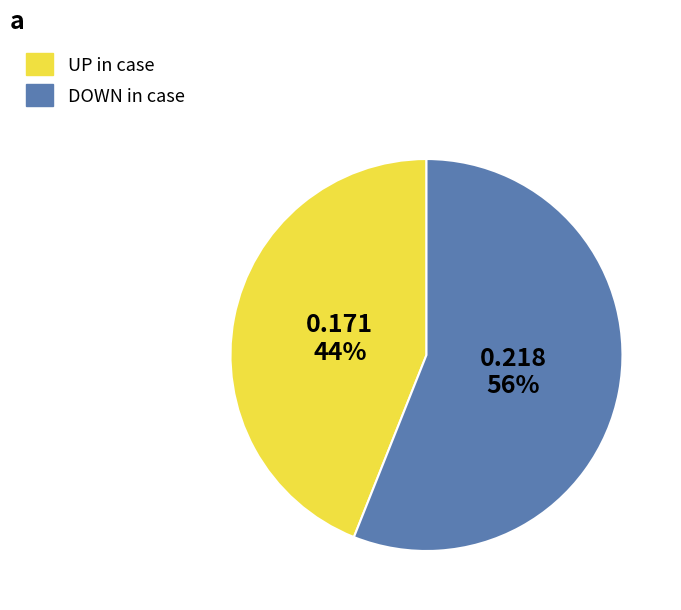

To the nearest percent, what portion does UP in case represent?

44%